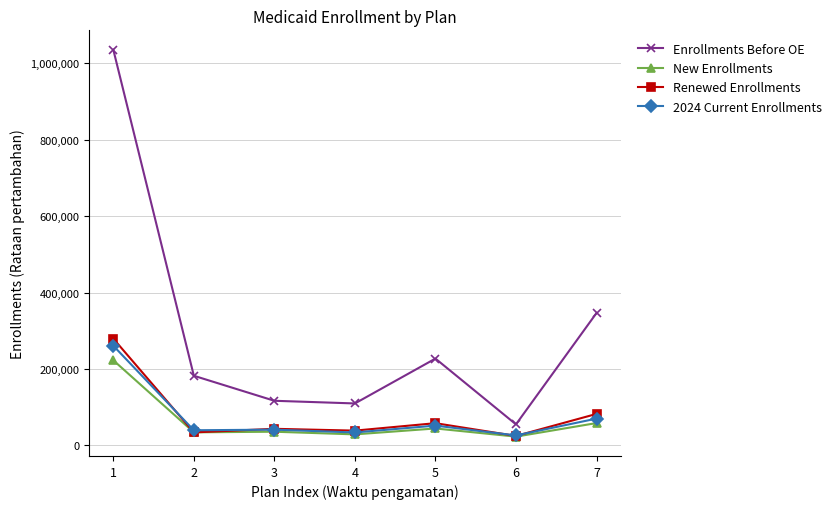

At which label does 2024 Current Enrollments reach its peak?

1